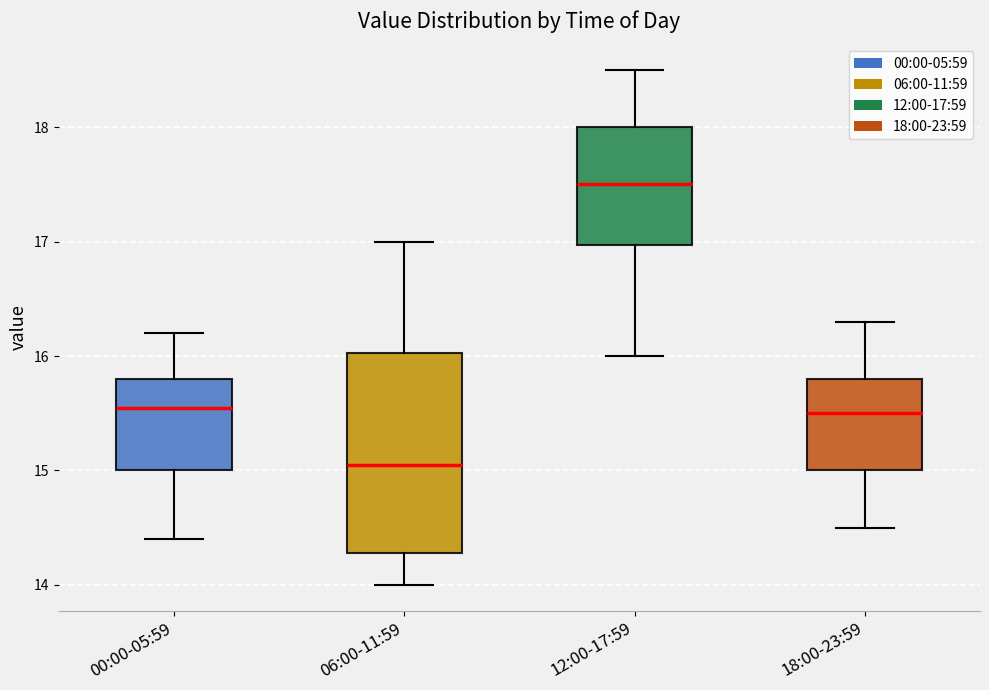

Reading left to right, read every box against the y-axis: the position of its median line, the range the box covers, and the ends of its whiskers. The values are not printed on the chart, so give them approximately, as read against the axis.

00:00-05:59: median 15.6, box 15.0 to 15.8, whiskers 14.4 to 16.2
06:00-11:59: median 15.1, box 14.3 to 16.0, whiskers 14.0 to 17.0
12:00-17:59: median 17.5, box 17.0 to 18.0, whiskers 16.0 to 18.5
18:00-23:59: median 15.5, box 15.0 to 15.8, whiskers 14.5 to 16.3